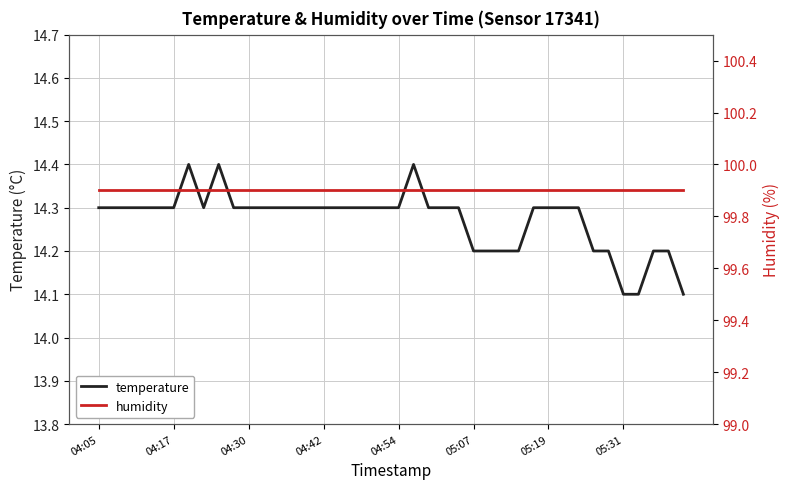

What is the value of the temperature point at the 36th from the left?

14.1